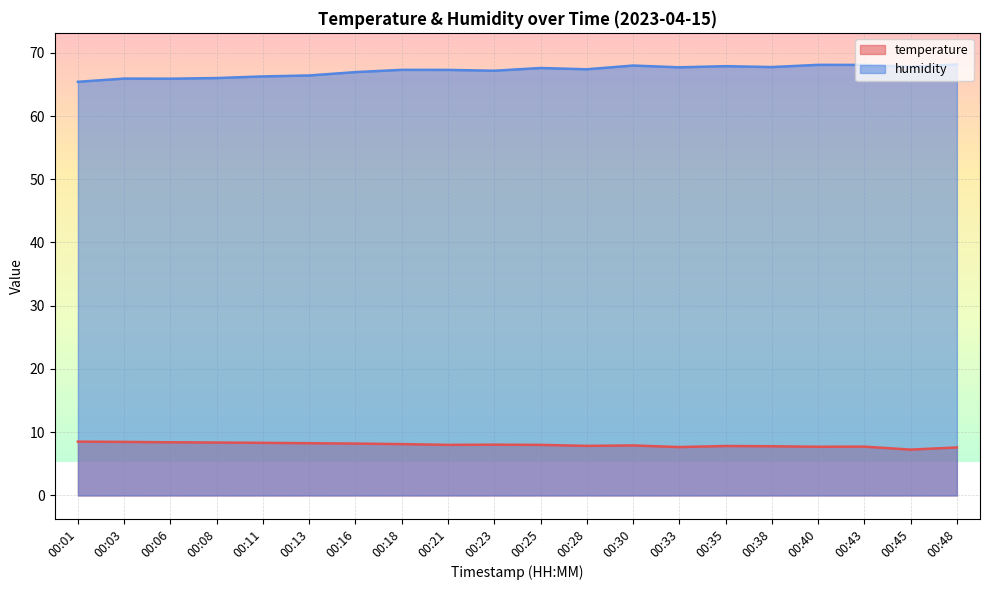

Rank the series by their maximum value, from lowest to highest.

temperature, humidity